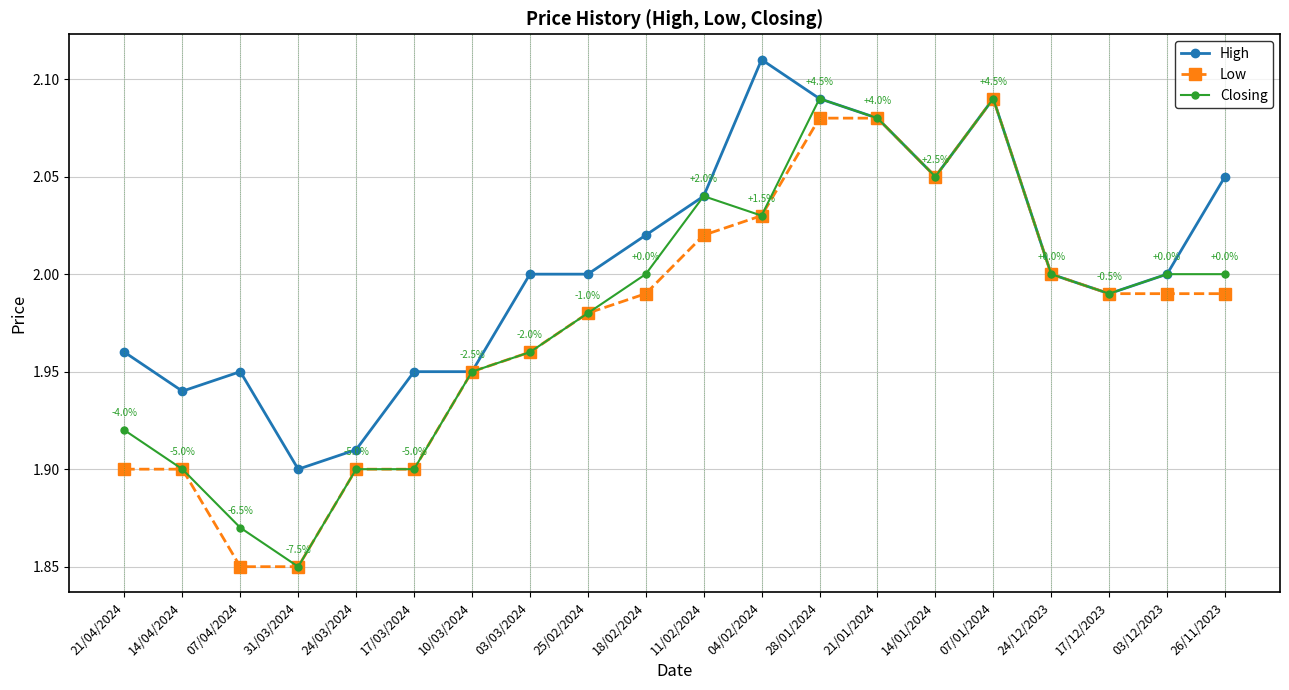

What is the label of the 6th point from the right?

14/01/2024